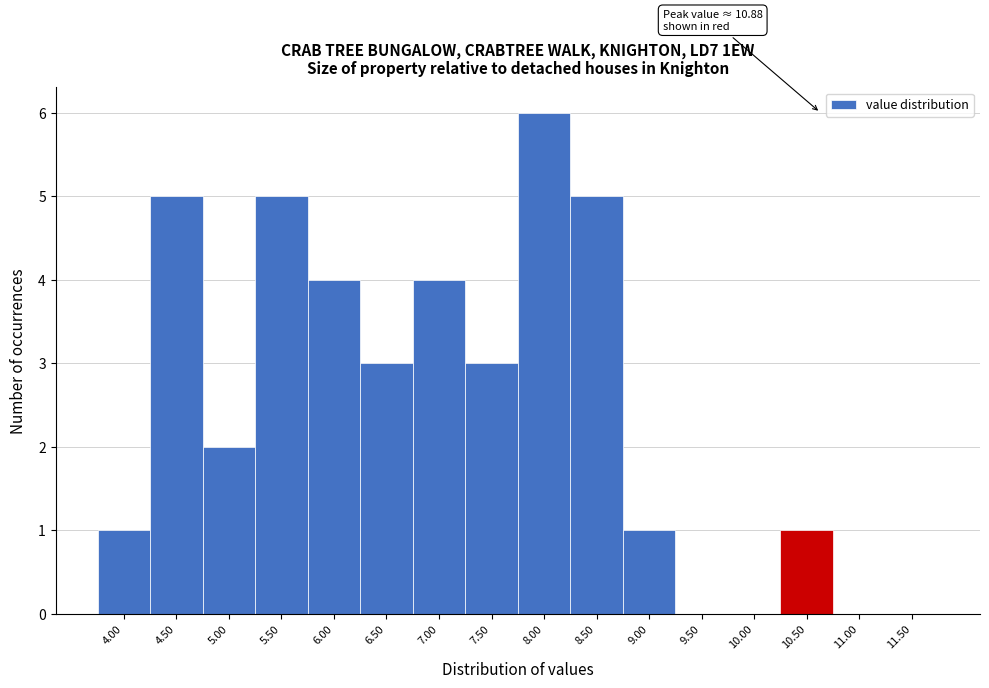

Reading right to left, extract all data points from this chart.

11.50=0	11.00=0	10.50=1	10.00=0	9.50=0	9.00=1	8.50=5	8.00=6	7.50=3	7.00=4	6.50=3	6.00=4	5.50=5	5.00=2	4.50=5	4.00=1